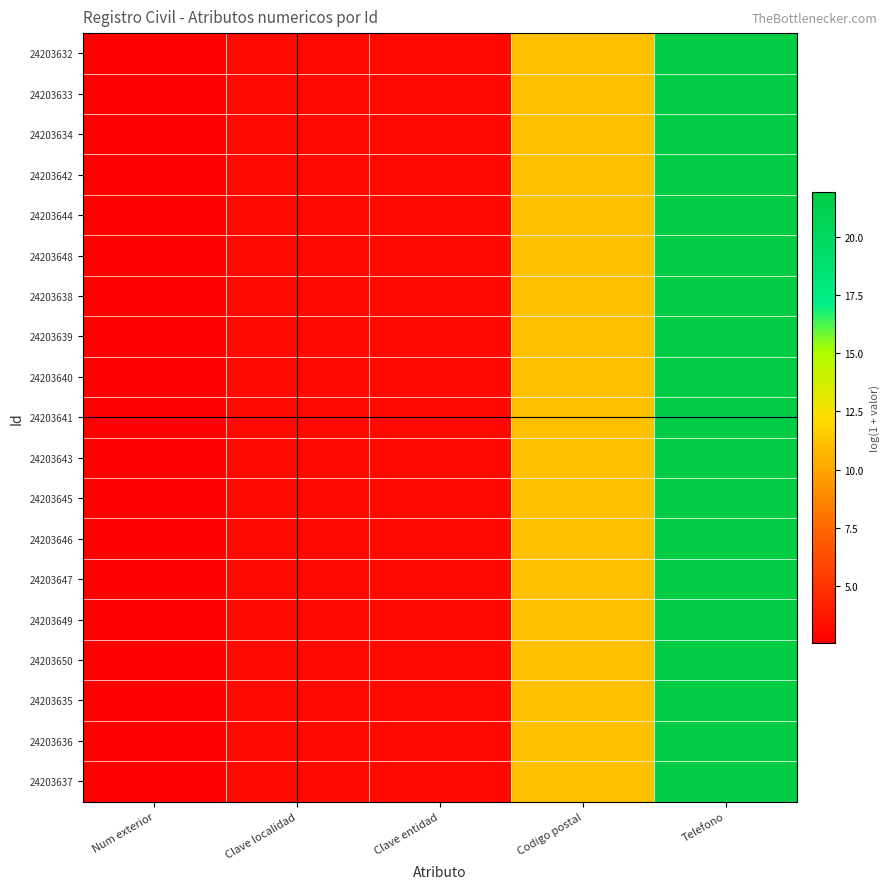

Which series has the widest spread of values?

24203632